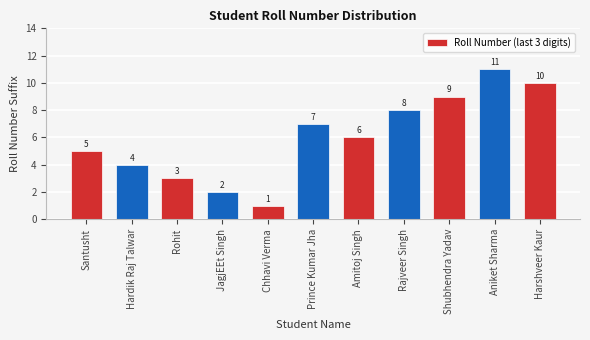

True or false: the data shows 0 at Chhavi Verma.

False